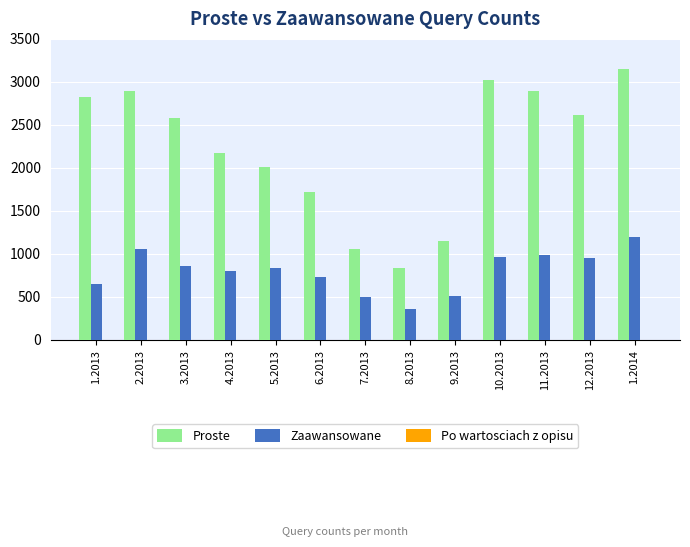

Are the bars grouped side by side (vs. stacked)?

Yes